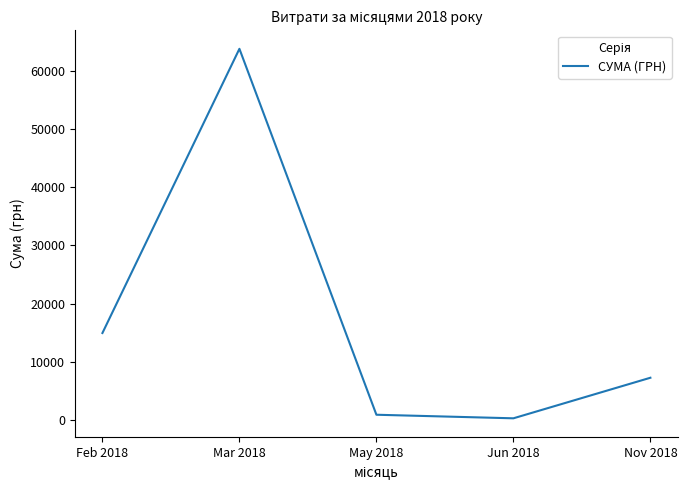

What is the average value?

17424.1